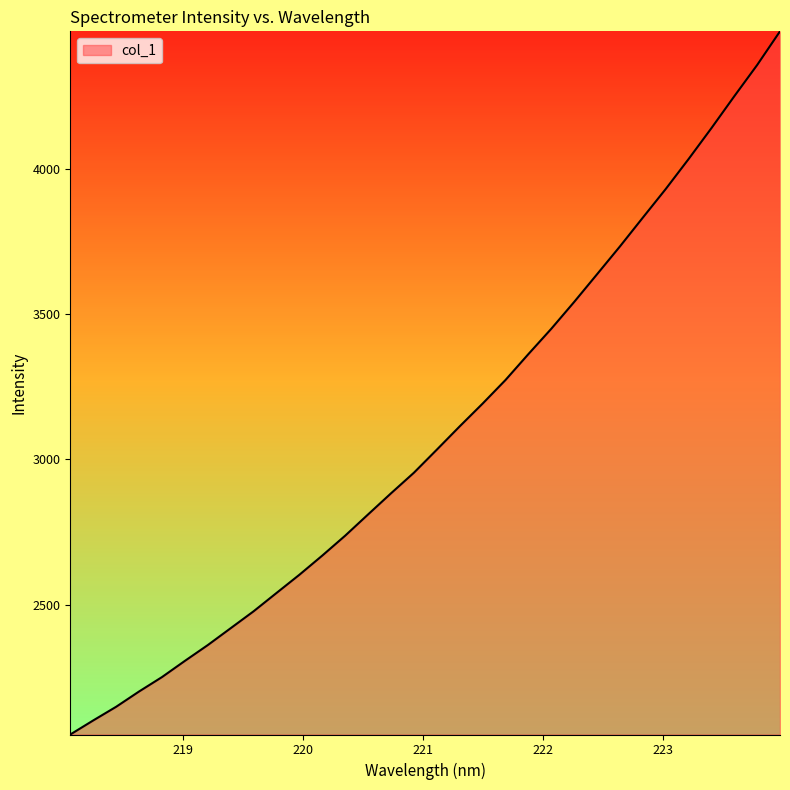

What is the smallest value displayed?

2052.9